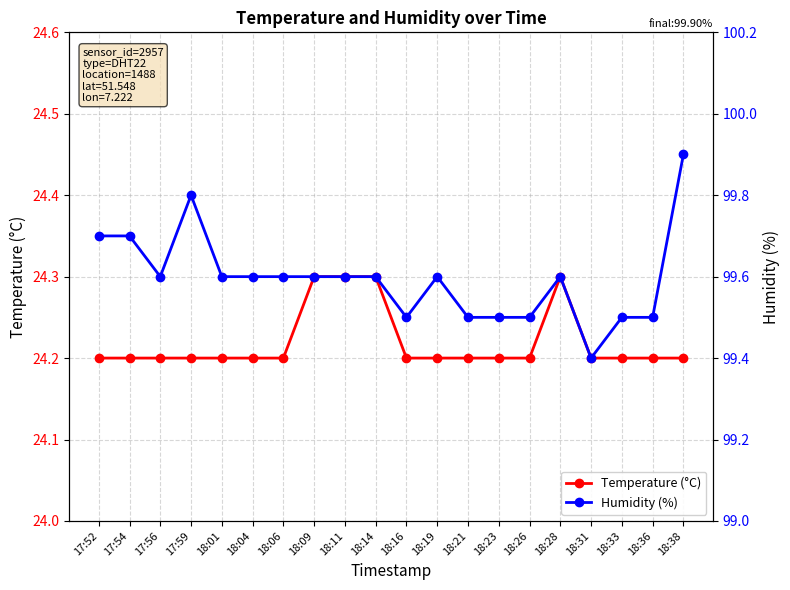

True or false: Humidity (%) and Temperature (°C) cross at least once.

False